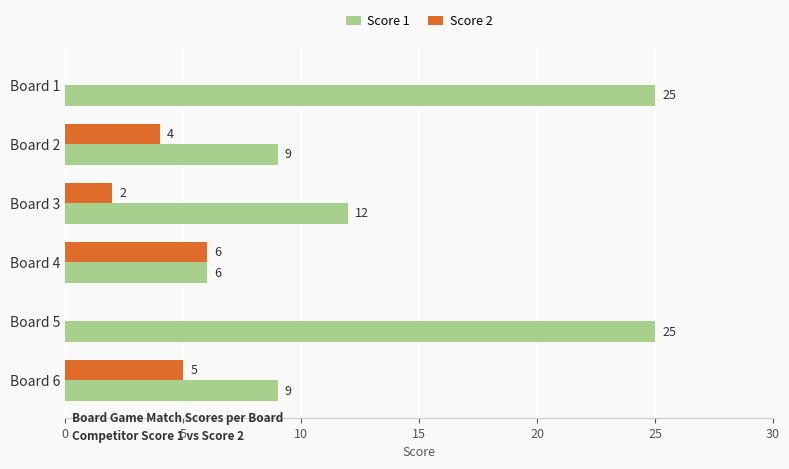

What are all the series names shown in the legend?

Score 1, Score 2